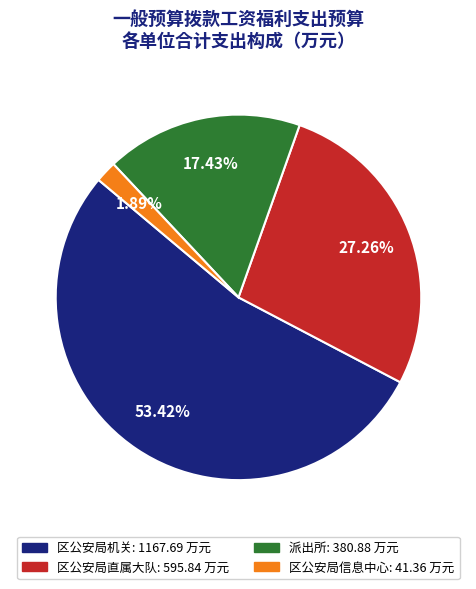

To the nearest percent, what percentage of the pie is 区公安局信息中心?

2%